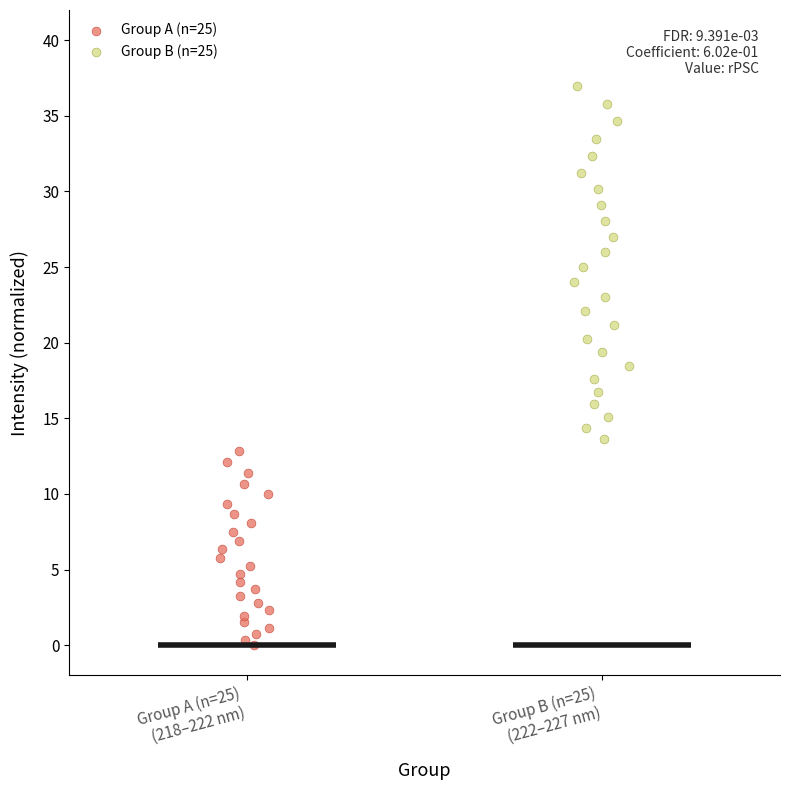

What are all the series names shown in the legend?

Group A (n=25), Group B (n=25)